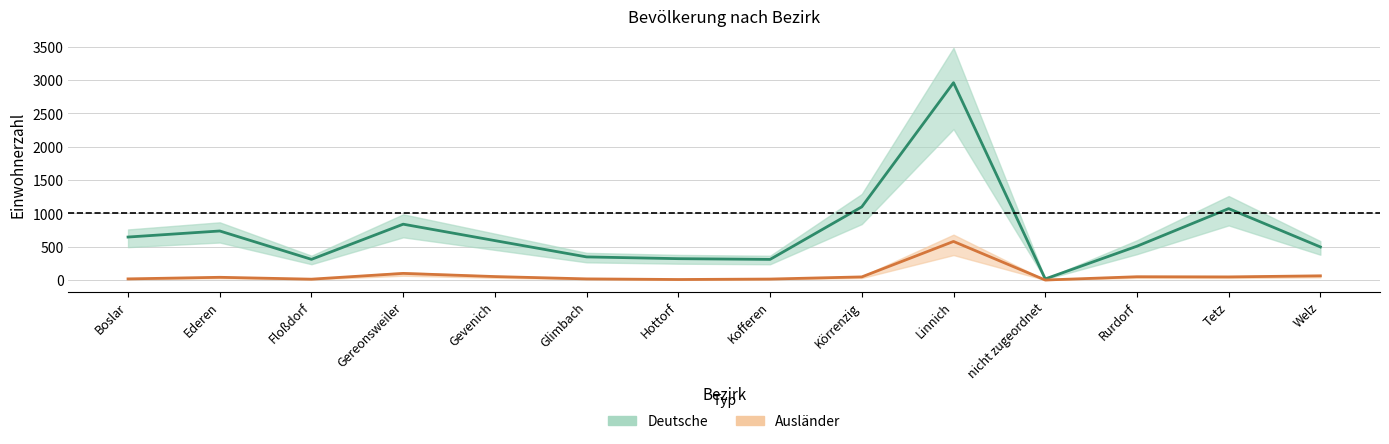

What is the sum of the deutsche values at Linnich and Tetz?

4034.1